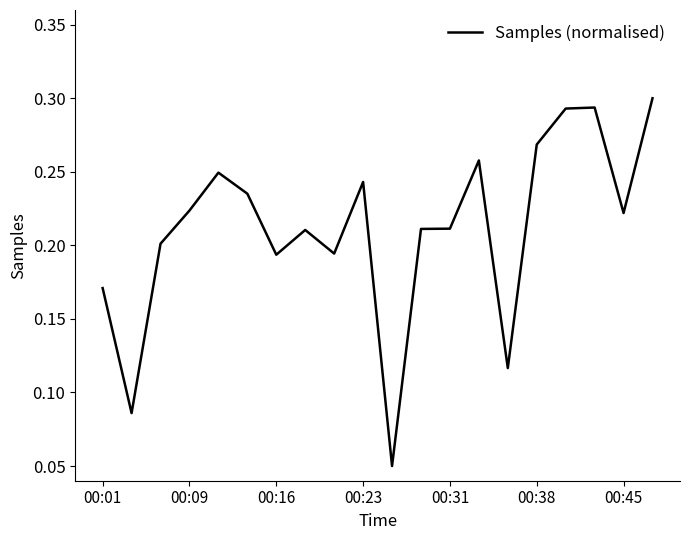

Where is the data nearest to the value 0?

10